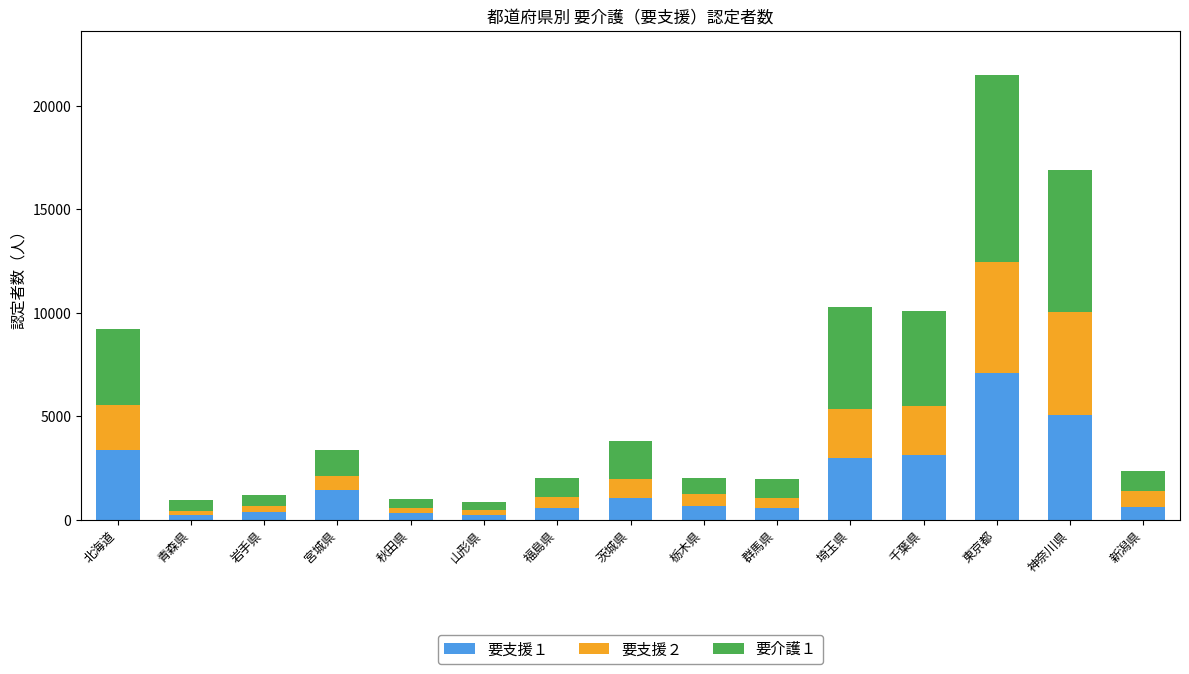

At which category is the sum across all series the highest?

東京都